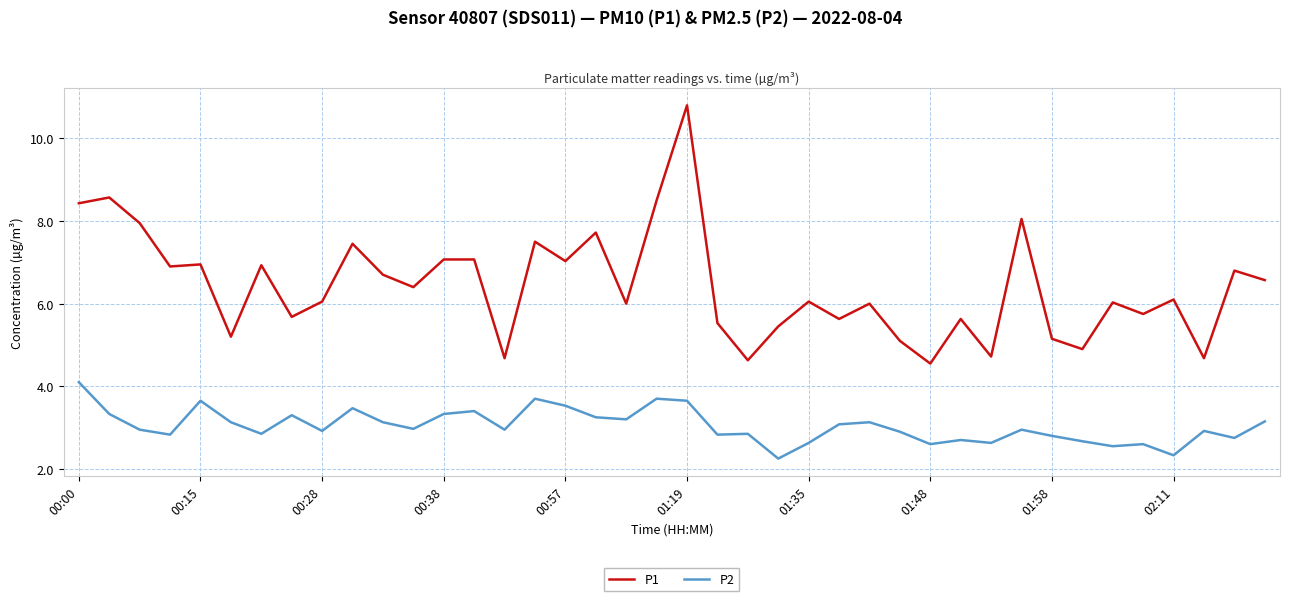

What is the sum of all P1 values?

256.9